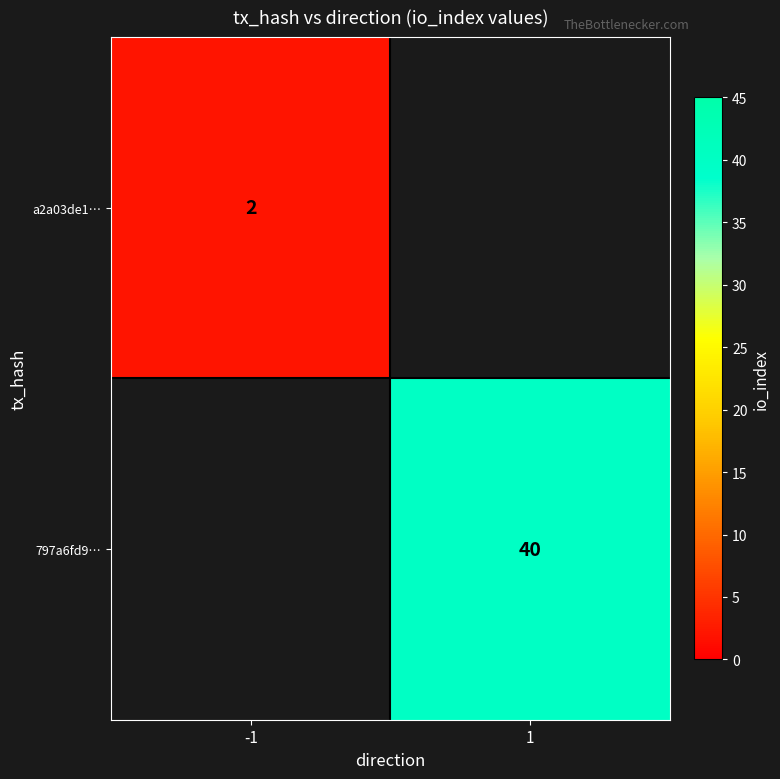

True or false: 797a6fd9… has a value of 40 at 1.

True